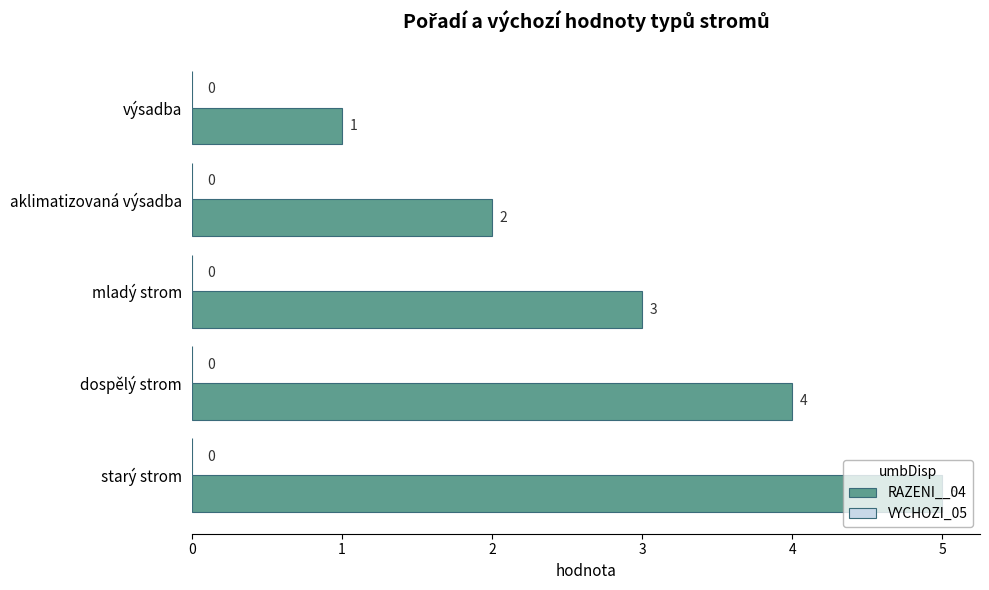

Count the number of data series in this chart.

1